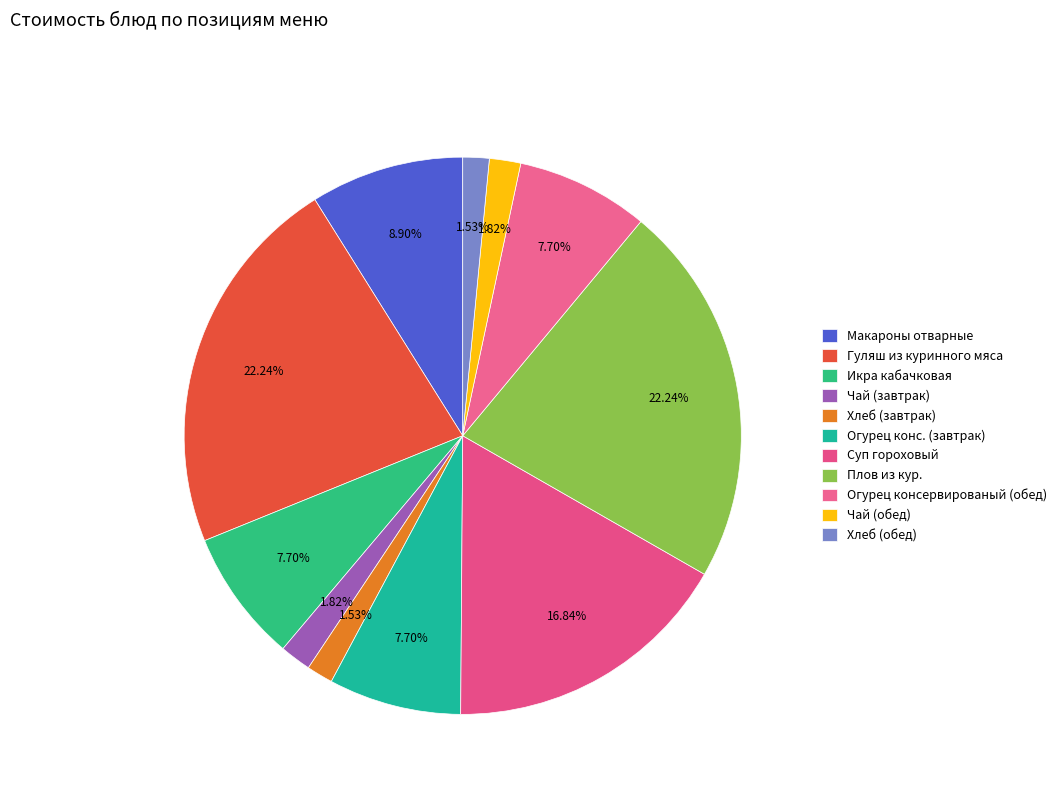

How many segments does this pie chart have?

11